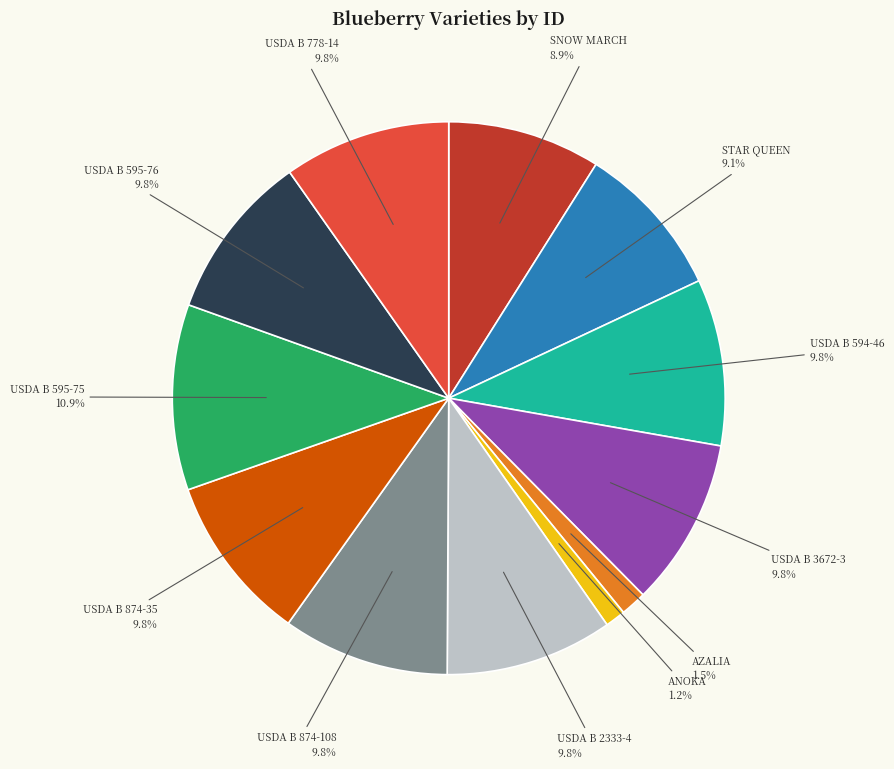

To the nearest percent, what percentage of the pie is USDA B 3672-3?

10%